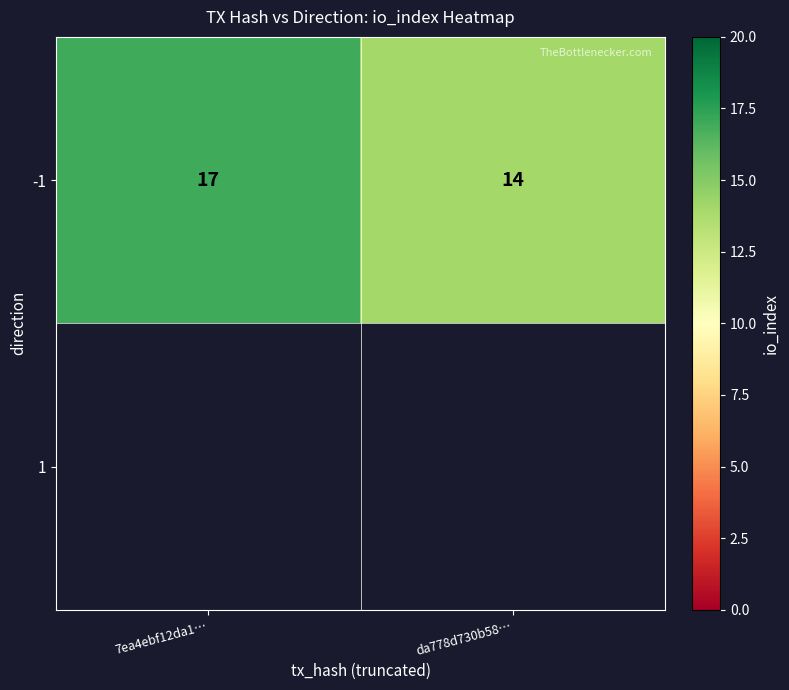

Rank the categories by value from highest to lowest.

7ea4ebf12da1…, da778d730b58…